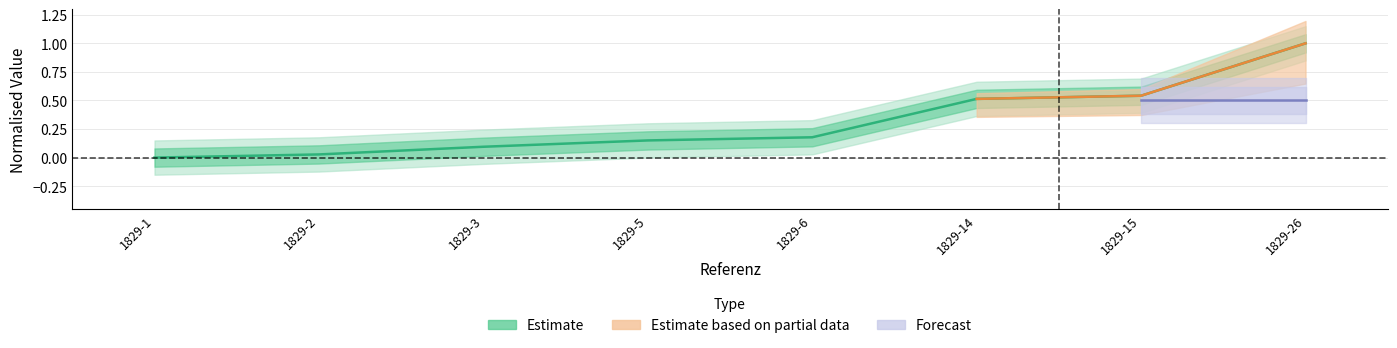

True or false: the data has more than 1 interior local peaks.

False